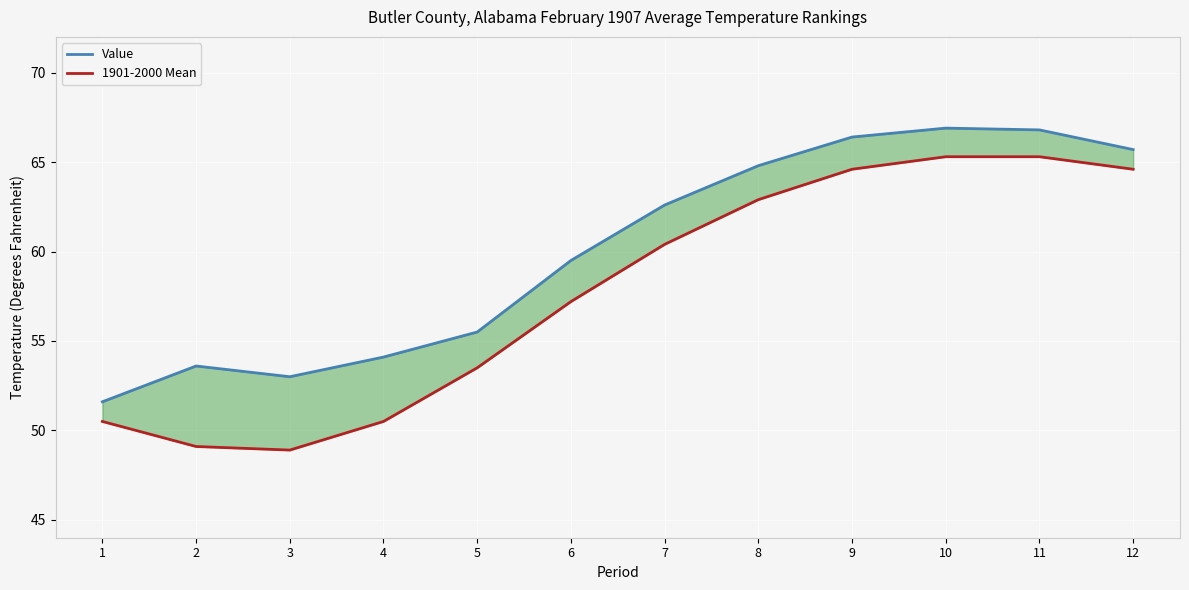

True or false: Value and 1901-2000 Mean cross at least once.

False